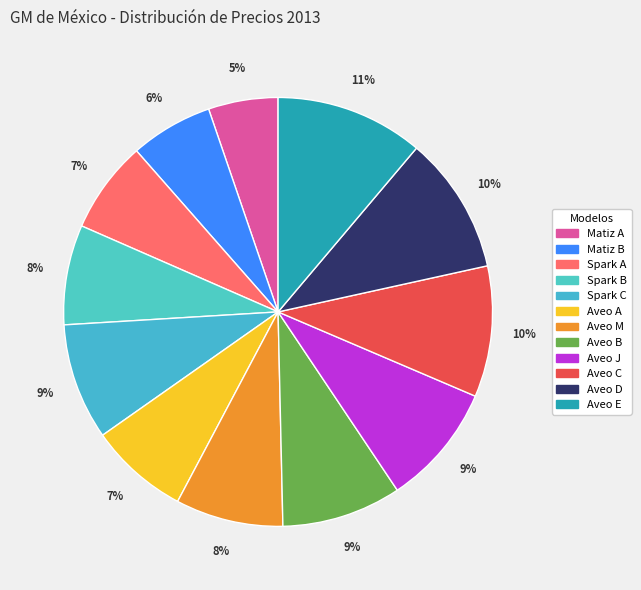

What percentage is NOT represented by Spark B?

92.5%